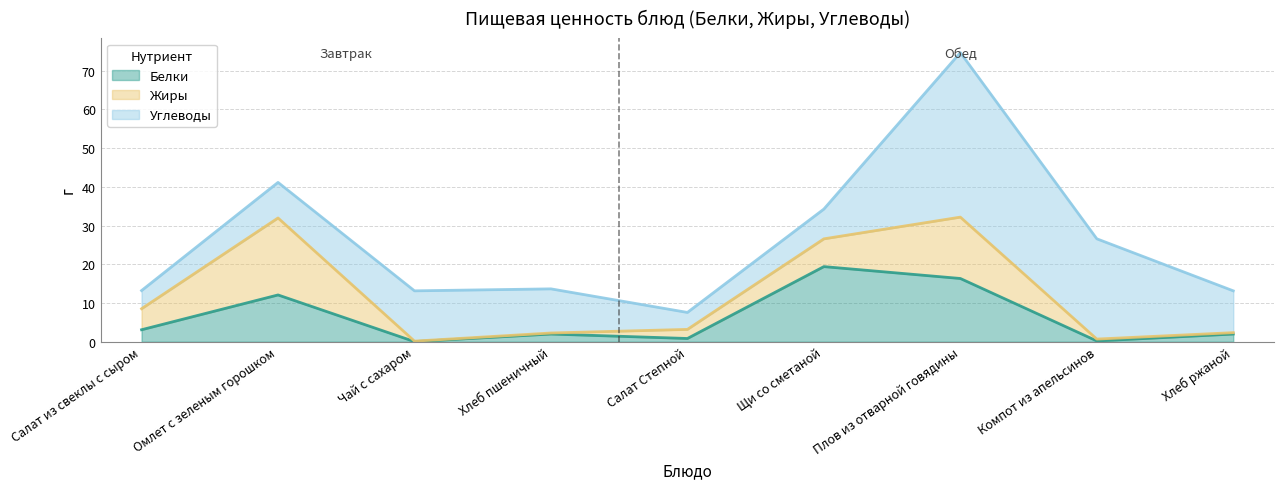

Reading left to right, list all the values displayed in this chart.

Белки: Салат из свеклы с сыром=3.1	Омлет с зеленым горошком=12.1	Чай с сахаром=0.0	Хлеб пшеничный=2.0	Салат Степной=0.8	Щи со сметаной=19.4	Плов из отварной говядины=16.3	Компот из апельсинов=0.2	Хлеб ржаной=2.0
Жиры: Салат из свеклы с сыром=5.4	Омлет с зеленым горошком=19.9	Чай с сахаром=0.1	Хлеб пшеничный=0.3	Салат Степной=2.4	Щи со сметаной=7.2	Плов из отварной говядины=15.8	Компот из апельсинов=0.5	Хлеб ржаной=0.4
Углеводы: Салат из свеклы с сыром=4.7	Омлет с зеленым горошком=9.2	Чай с сахаром=13.0	Хлеб пшеничный=11.4	Салат Степной=4.4	Щи со сметаной=7.7	Плов из отварной говядины=42.5	Компот из апельсинов=25.9	Хлеб ржаной=10.8